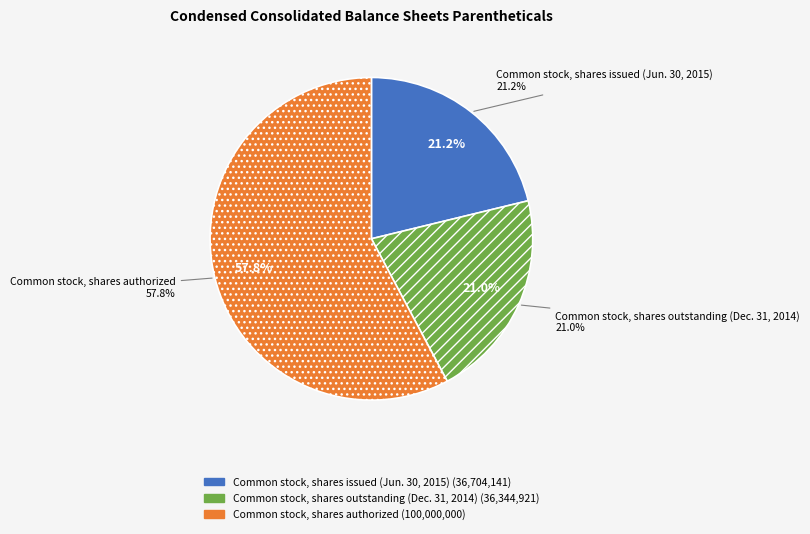

How many slices are in this pie chart?

3